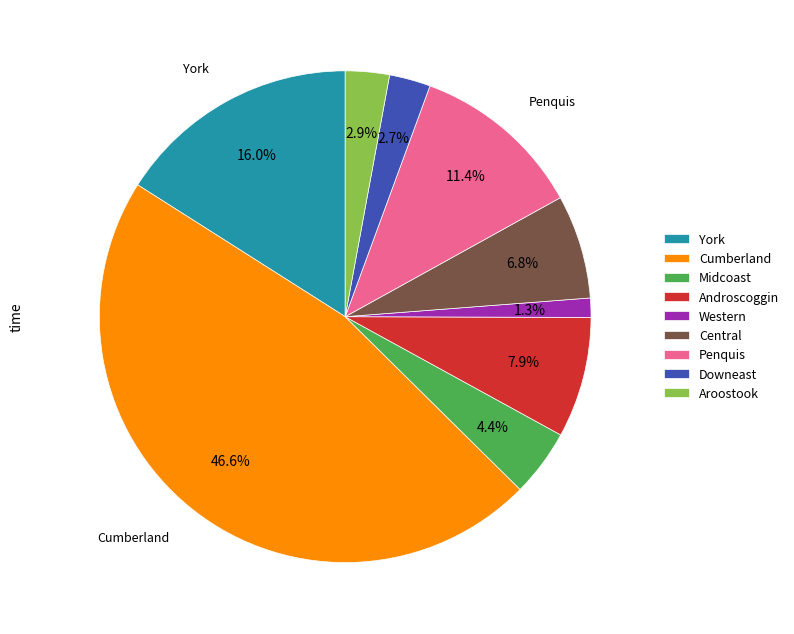

What is the smallest slice in the pie chart?

Western